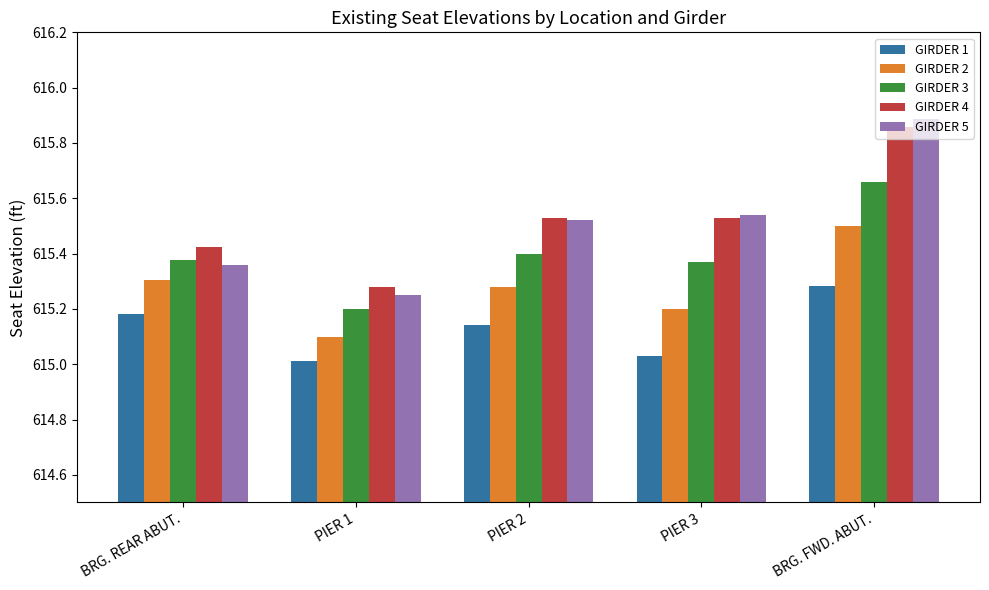

How many GIRDER 5 values are between 615 and 616?

5